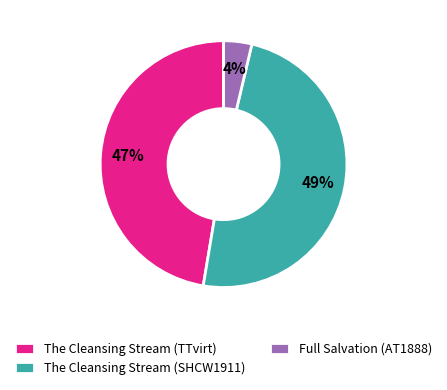

Count the number of slices in the pie.

3